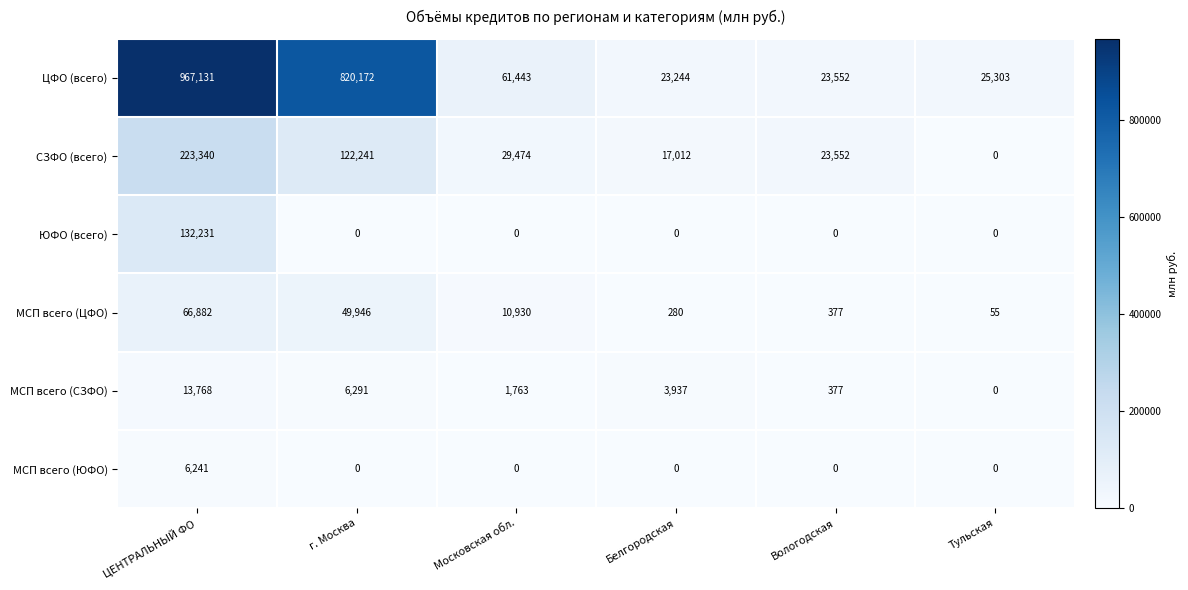

List the labels in order of МСП всего (СЗФО) value, largest first.

ЦЕНТРАЛЬНЫЙ ФО, г. Москва, Белгородская, Московская обл., Вологодская, Тульская